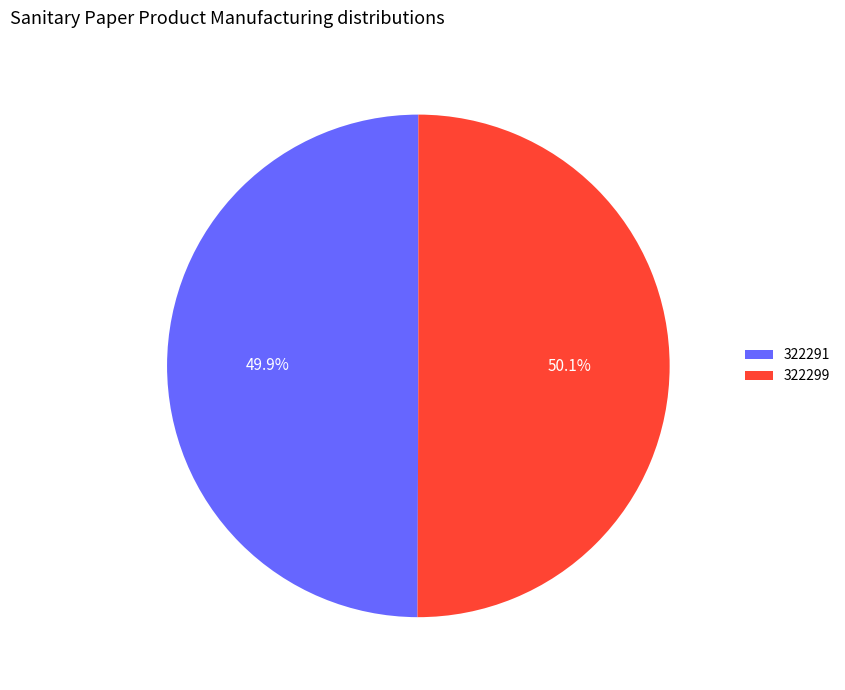

Count the number of slices in the pie.

2